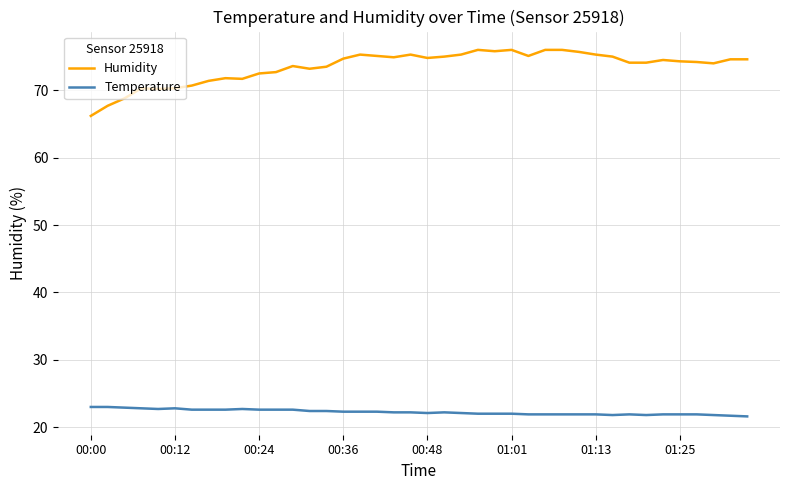

Which series has the largest total across all categories?

Humidity